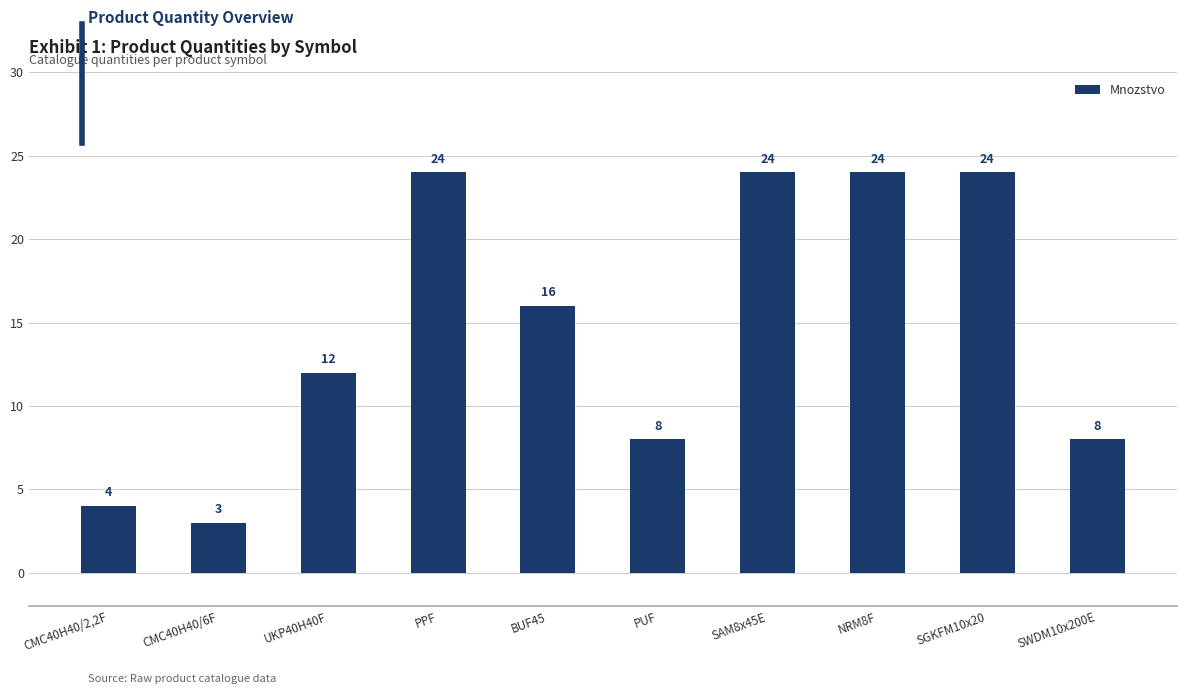

Reading right to left, what are all the values shown in this chart?

8	24	24	24	8	16	24	12	3	4